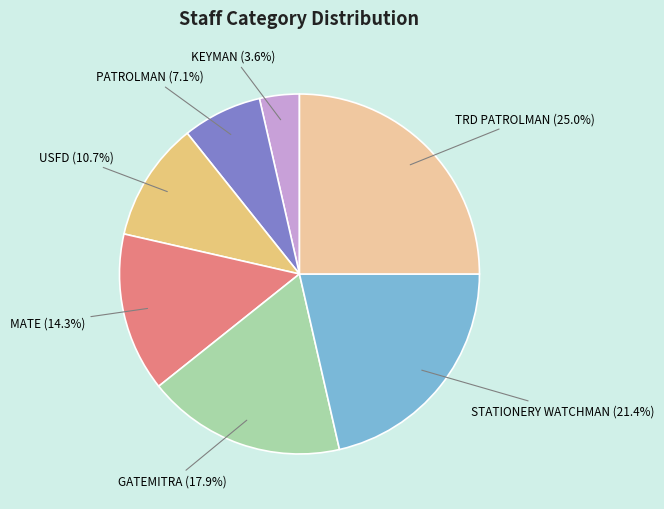

To the nearest percent, what is the difference between the MATE and STATIONERY WATCHMAN slice percentages?

7%